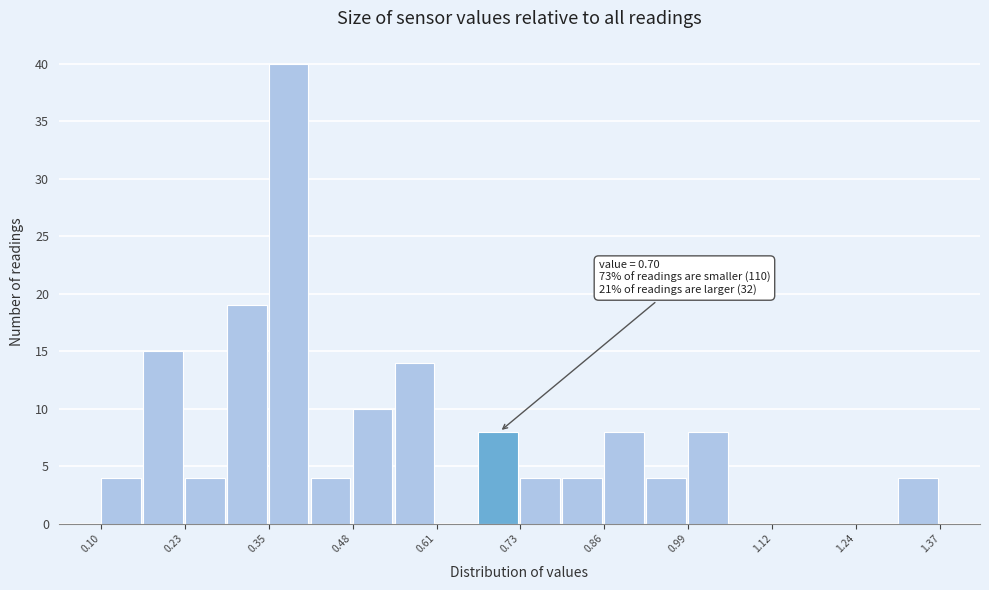

Around what value on the x-axis is the tallest bar? Give the approximate position of its centre, as read against the axis.

0.38